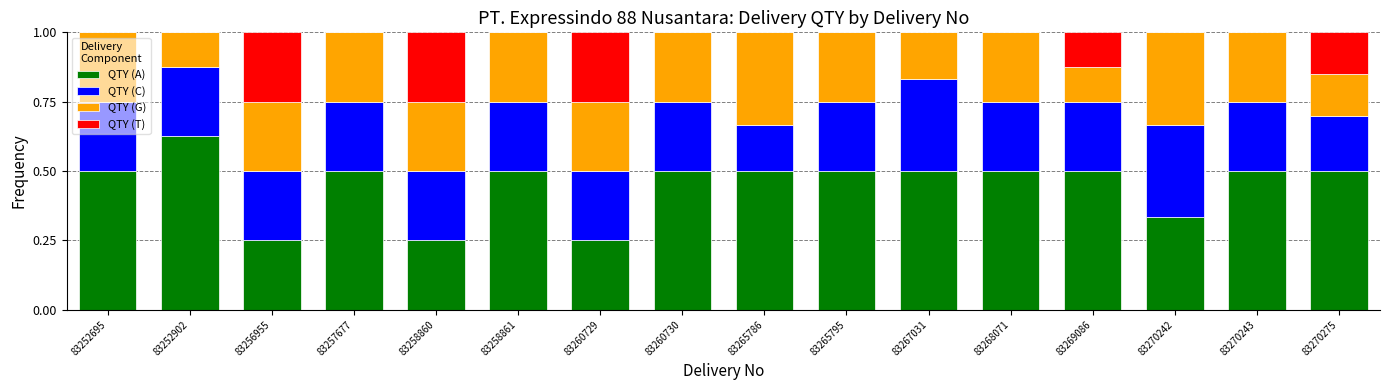

What is the total value across all series at 83258860?

1.0